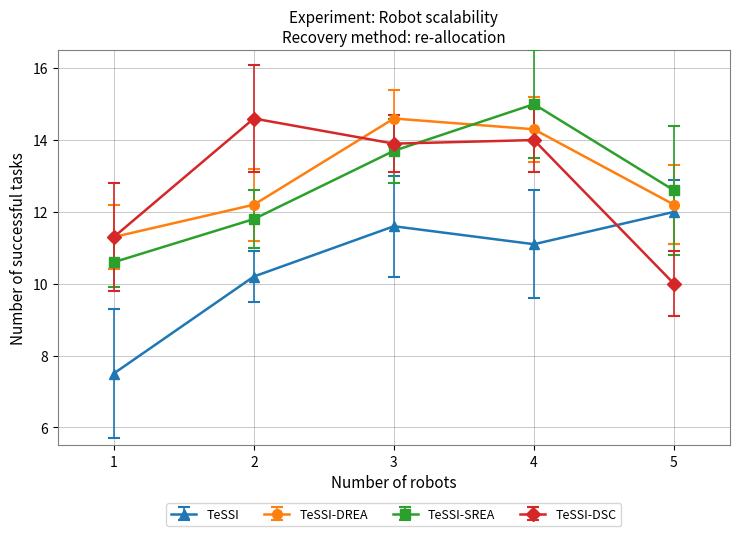

What is the value of the TeSSI-DREA point at the 1st from the left?

11.3